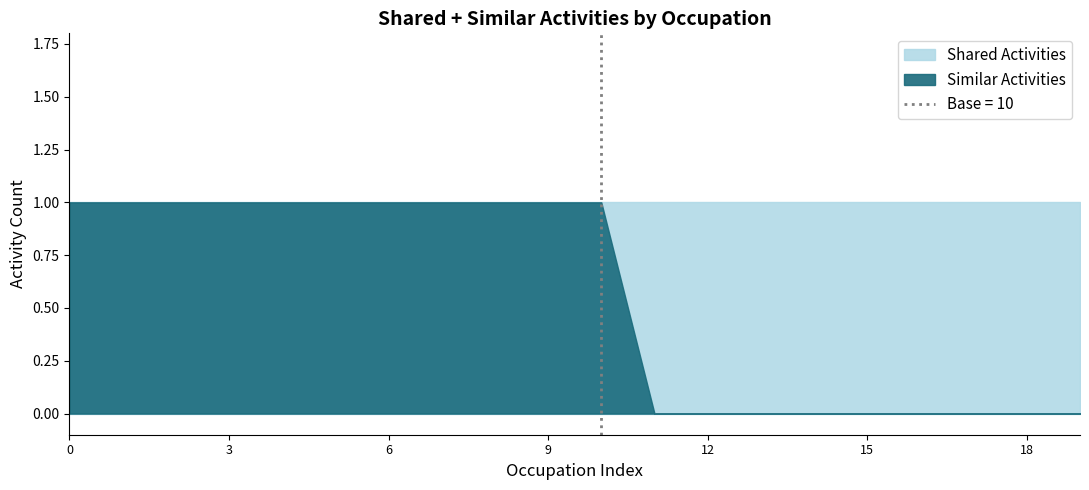

Which series changed the most between Power Plant Operators and Biofuels Processing Technicians?

Similar Activities